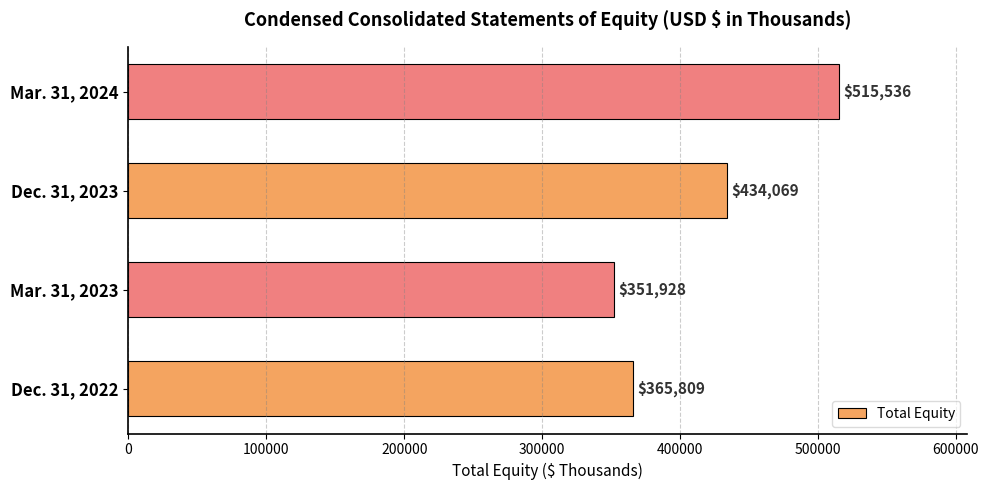

List the labels in order of value, largest first.

Mar. 31, 2024, Dec. 31, 2023, Dec. 31, 2022, Mar. 31, 2023